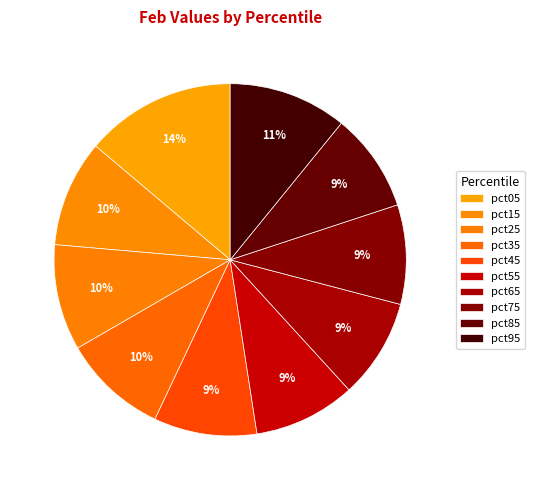

To the nearest percent, what is the difference between the largest and smallest slice percentages?

5%